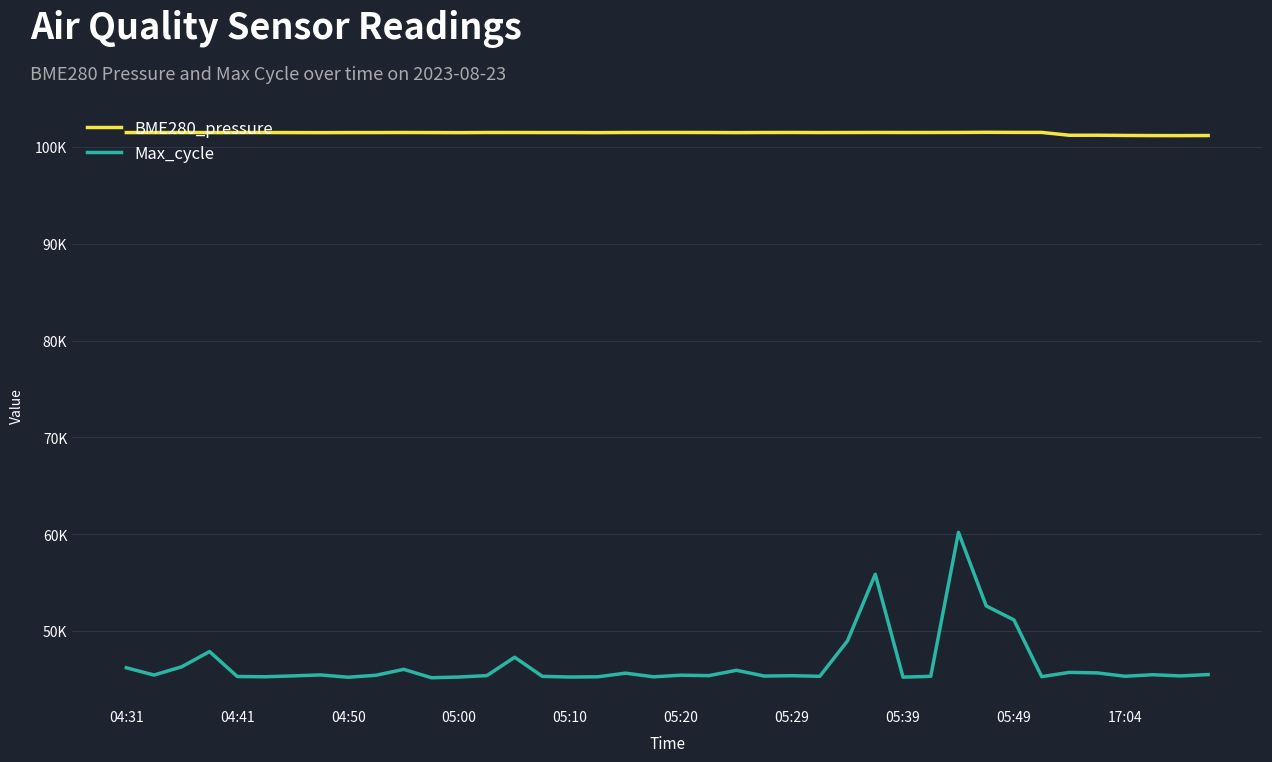

Is this an area chart (filled region under the line)?

No